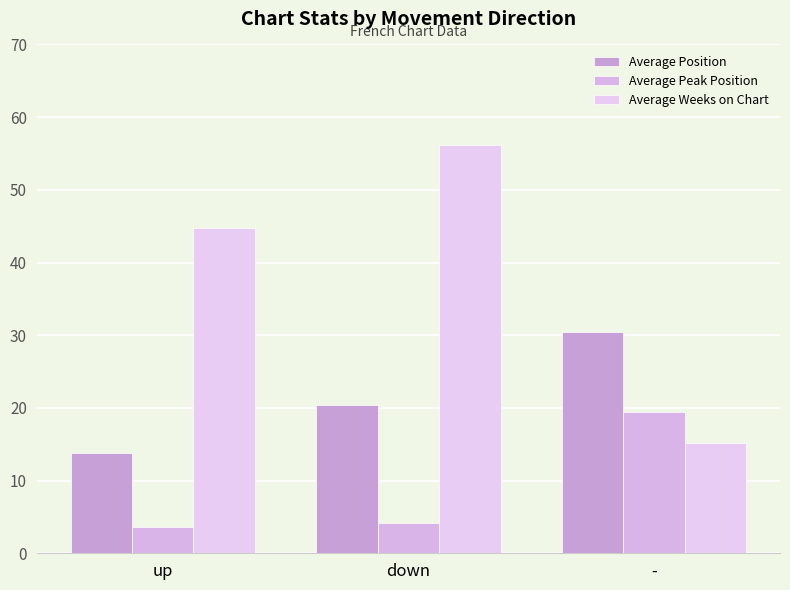

Does the chart contain any negative values?

No